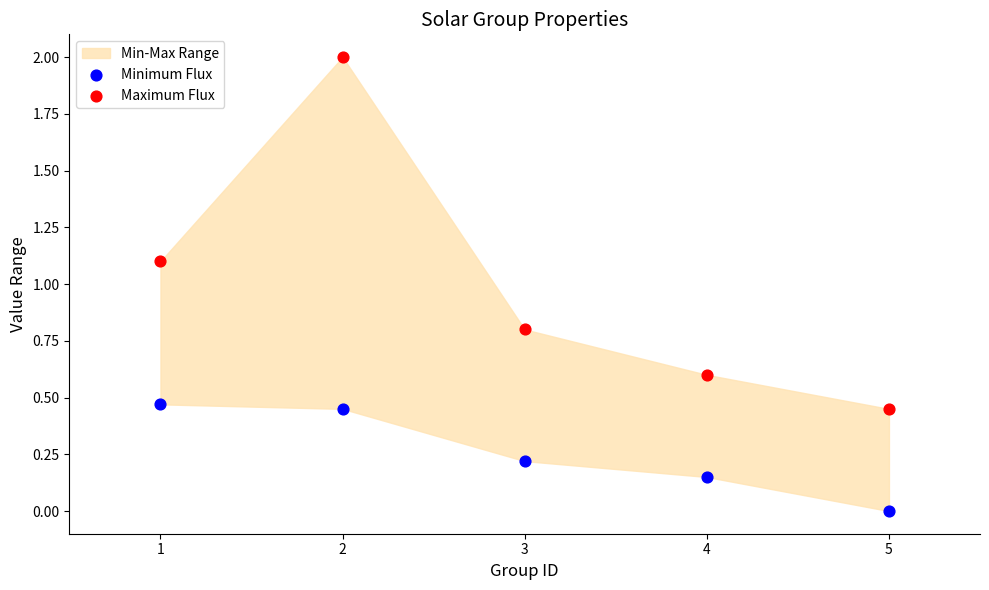

Across all data points, what is the range of Y values (max minus min)?

2.0